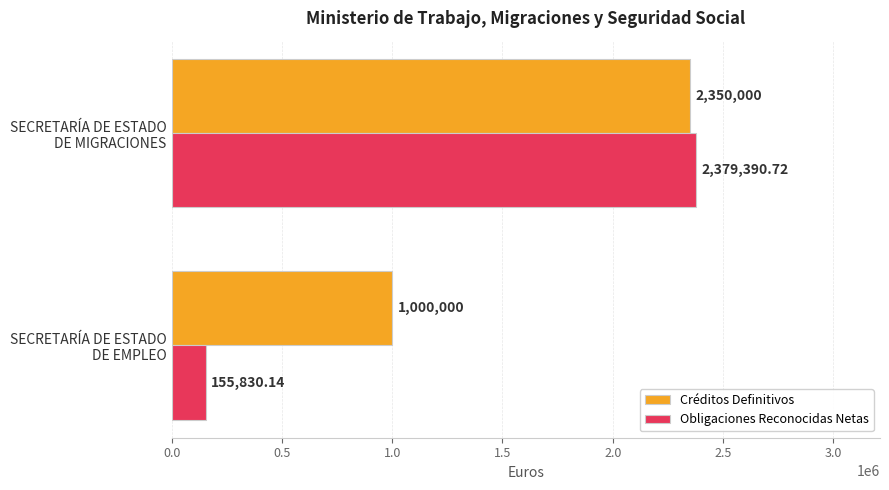

Which series has the largest range (max minus min)?

Obligaciones Reconocidas Netas